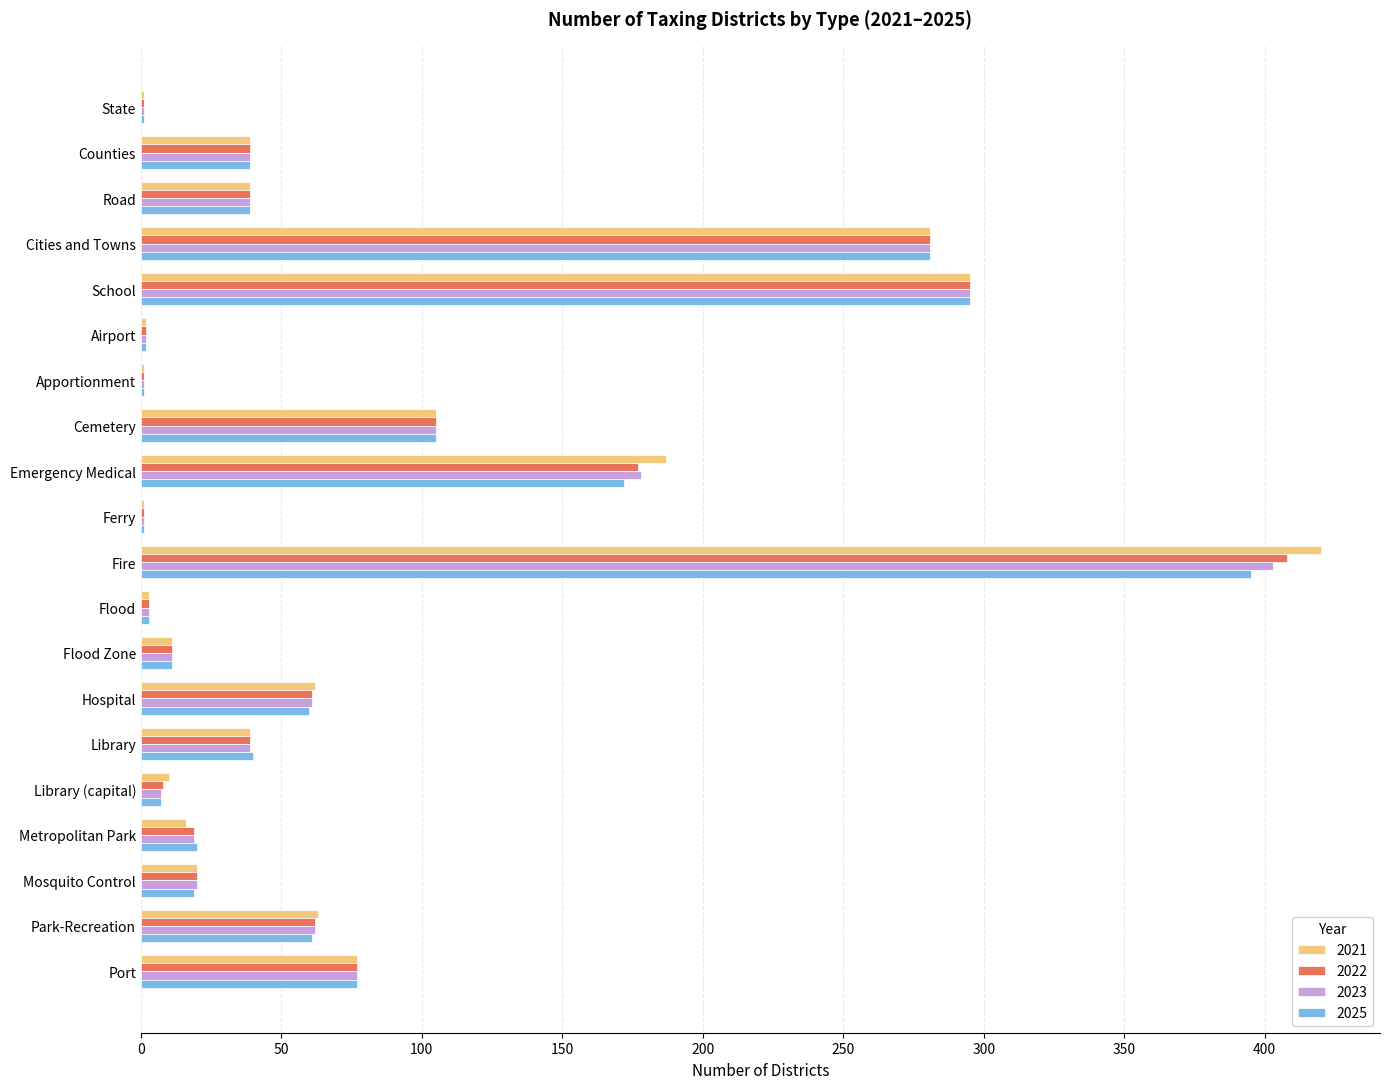

What is the total value across all series at Emergency Medical?

714